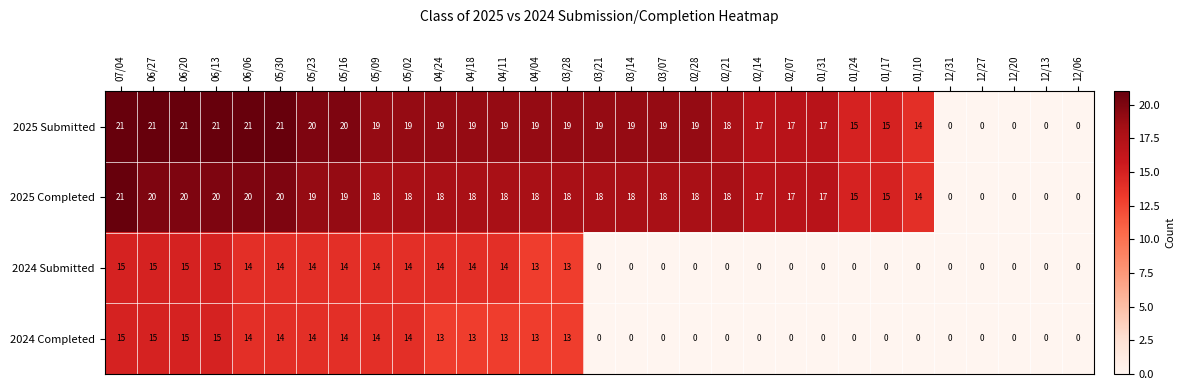

The value of 2024 Submitted at 01/17 is 0. True or false?

True